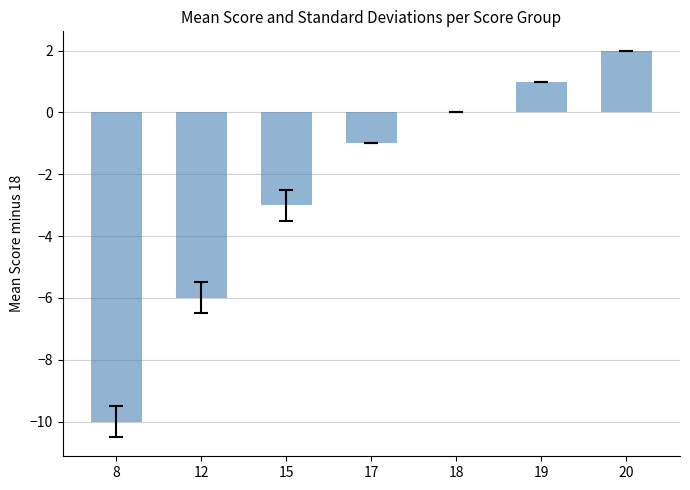

What is the approximate value at 15?

-3